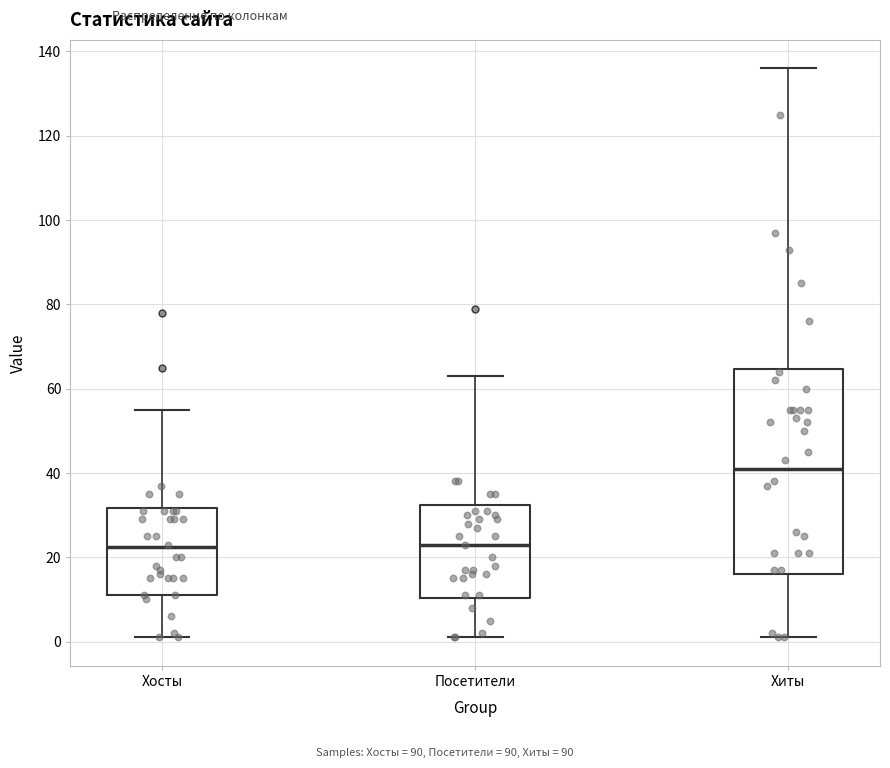

Reading left to right, read every box against the y-axis: the position of its median line, the range the box covers, and the ends of its whiskers. The values are not printed on the chart, so give them approximately, as read against the axis.

Хосты: median 22, box 12 to 32, whiskers 2 to 56
Посетители: median 24, box 10 to 32, whiskers 2 to 64
Хиты: median 42, box 16 to 64, whiskers 2 to 136